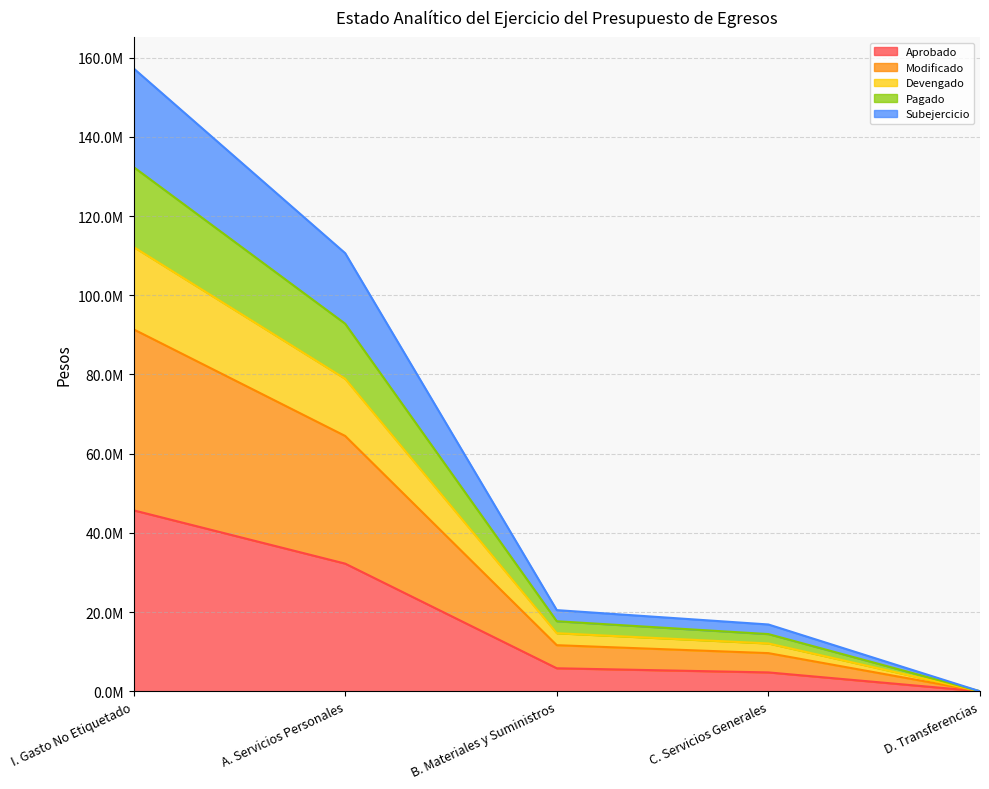

At which category is the sum across all series the highest?

I. Gasto No Etiquetado